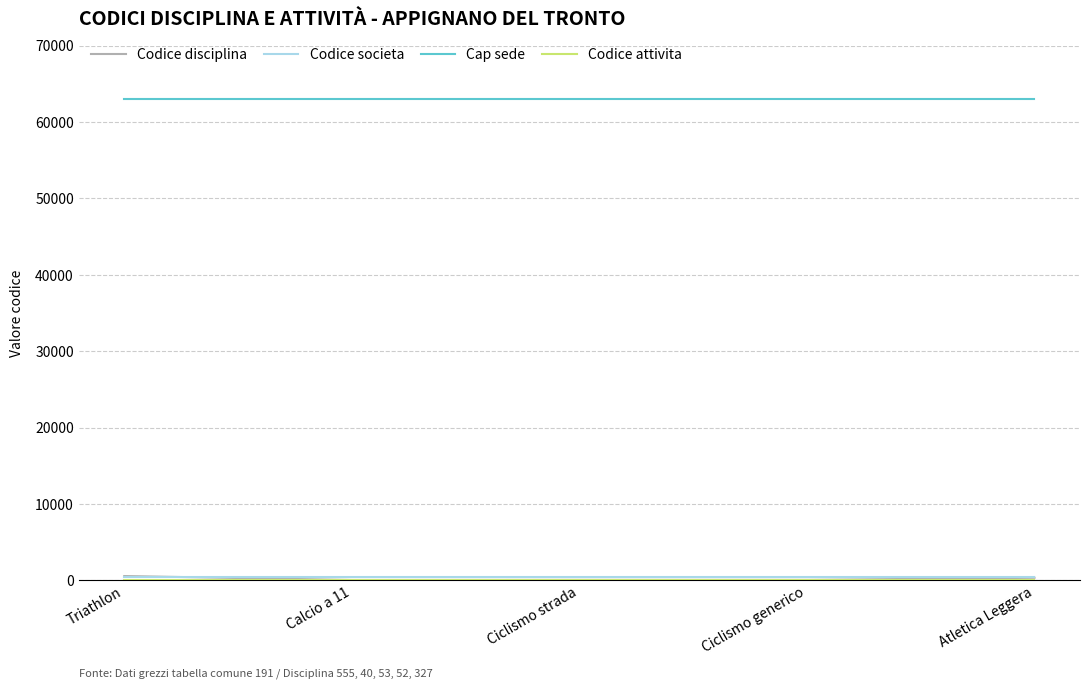

What is the minimum value for Cap sede?

63083